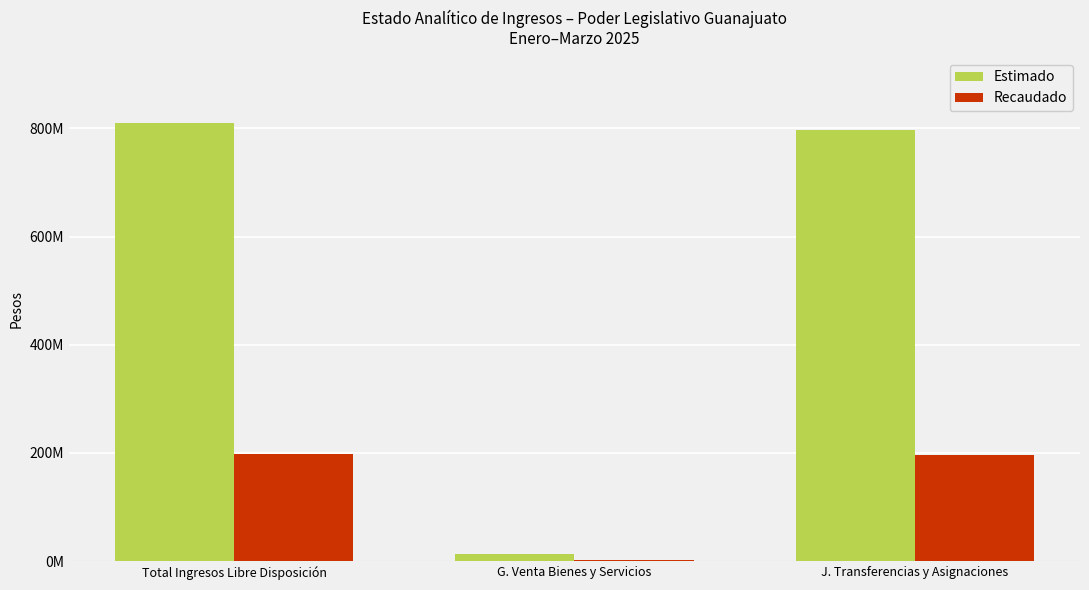

Which series changed the most between Total Ingresos Libre Disposición and J. Transferencias y Asignaciones?

Estimado